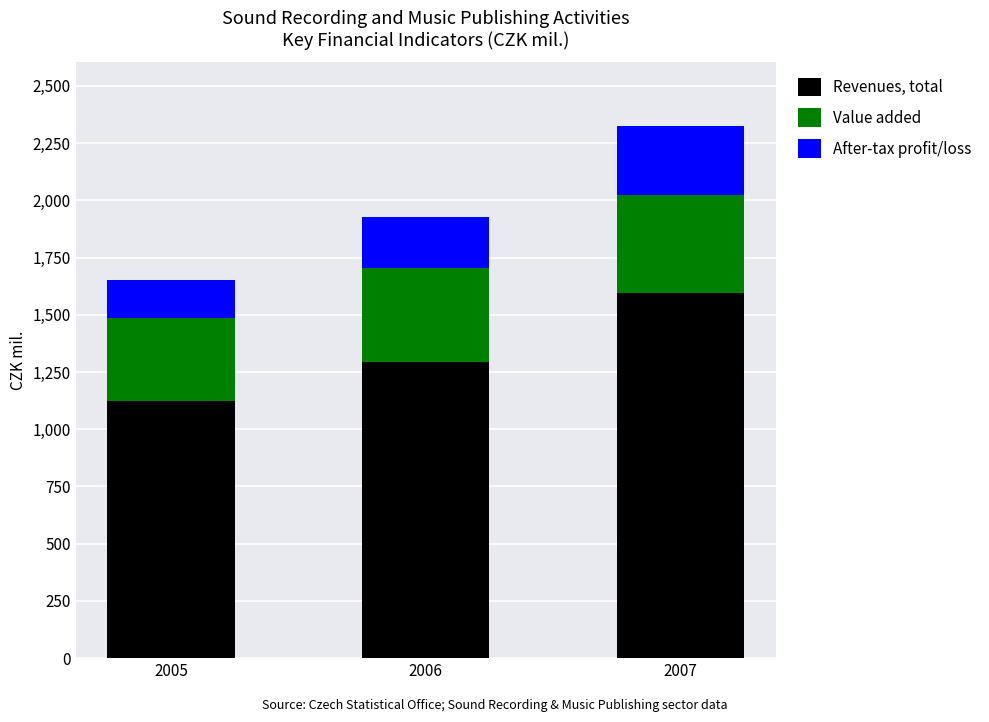

Read the Revenues, total value at 2005.

1123.3